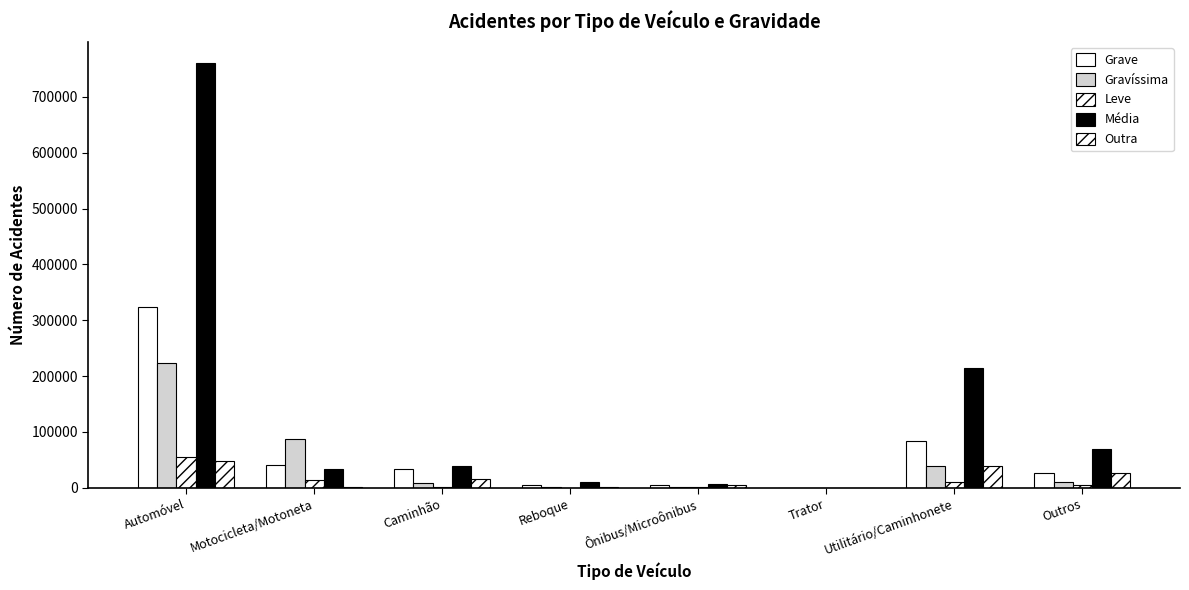

Which series has the widest spread of values?

Média